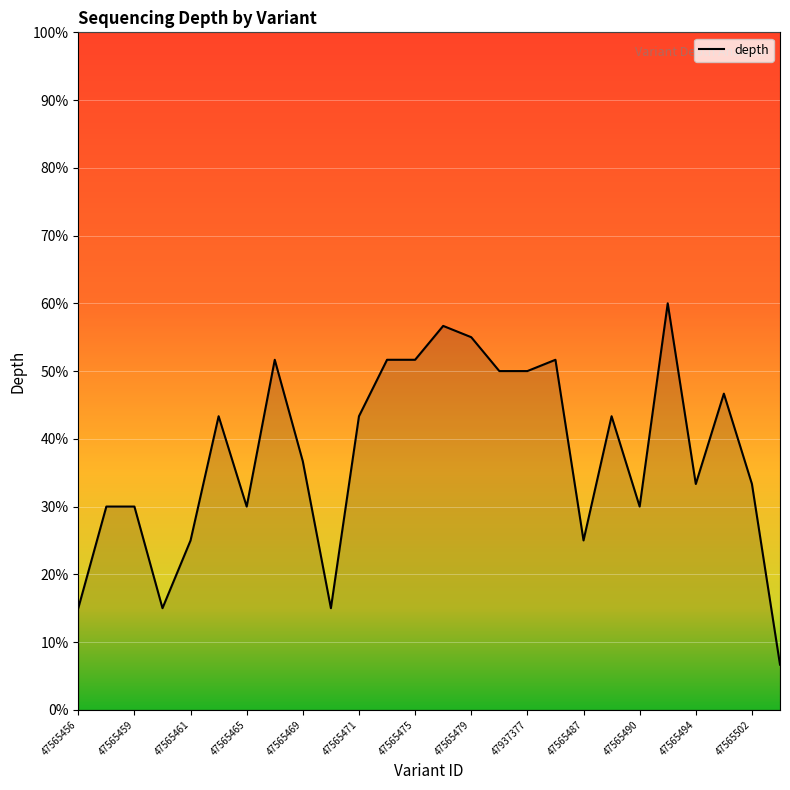

What is the smallest value displayed?

6.7